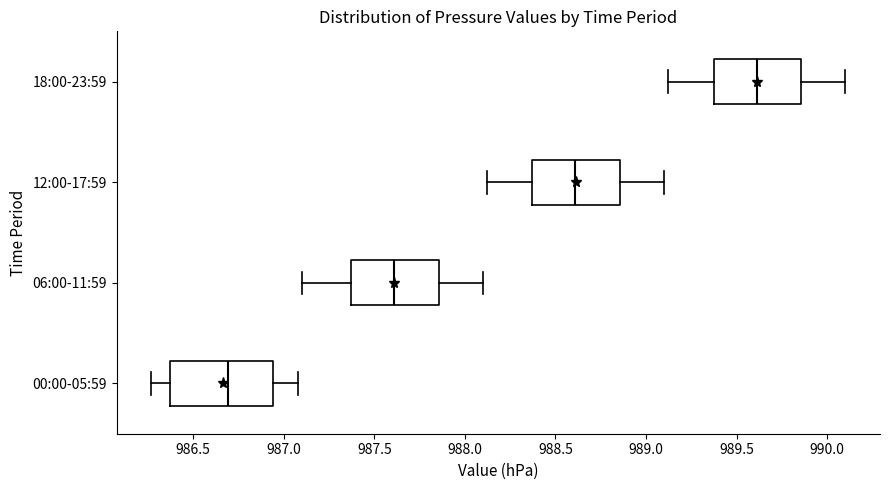

Where does the median line of the box for 06:00-11:59 sit on the x-axis? The values are not printed on the chart, so give them approximately, as read against the axis.

987.60